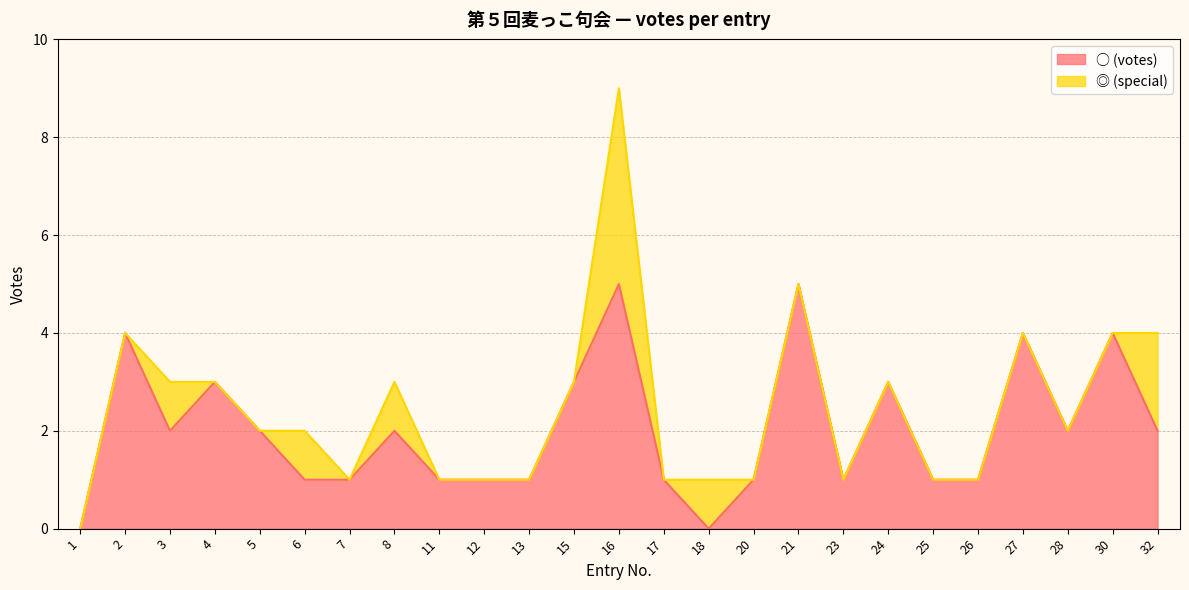

Approximately how many times larger is the value at 7 compared to 27?

0.2